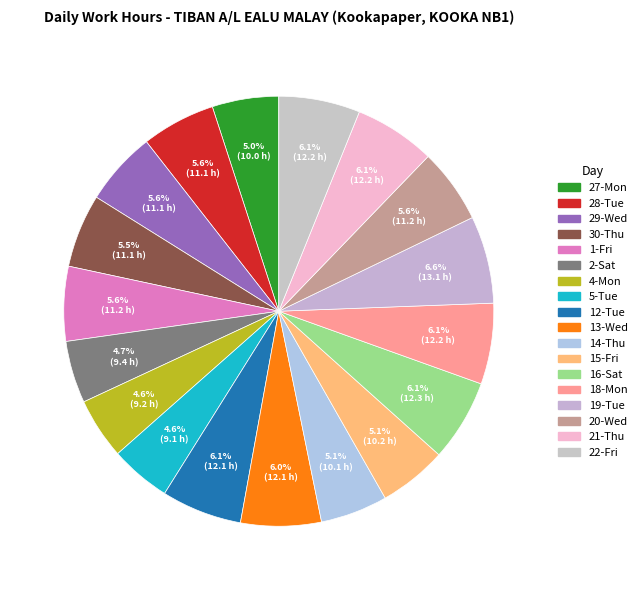

Does 28-Tue account for over 50% of the chart?

No